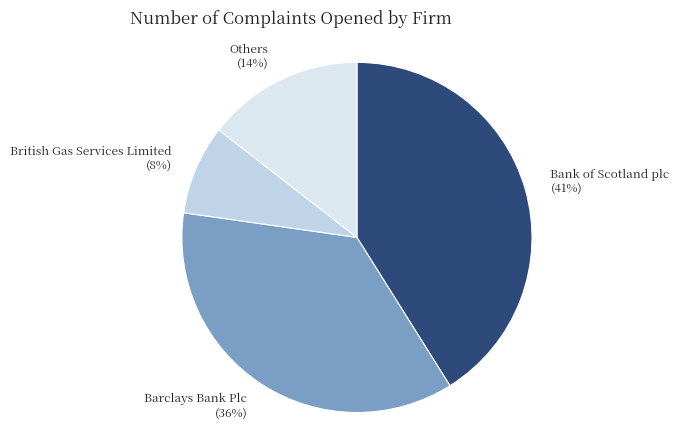

Which has a higher value, Bank of Scotland plc (41%) or Others (14%)?

Bank of Scotland plc (41%)